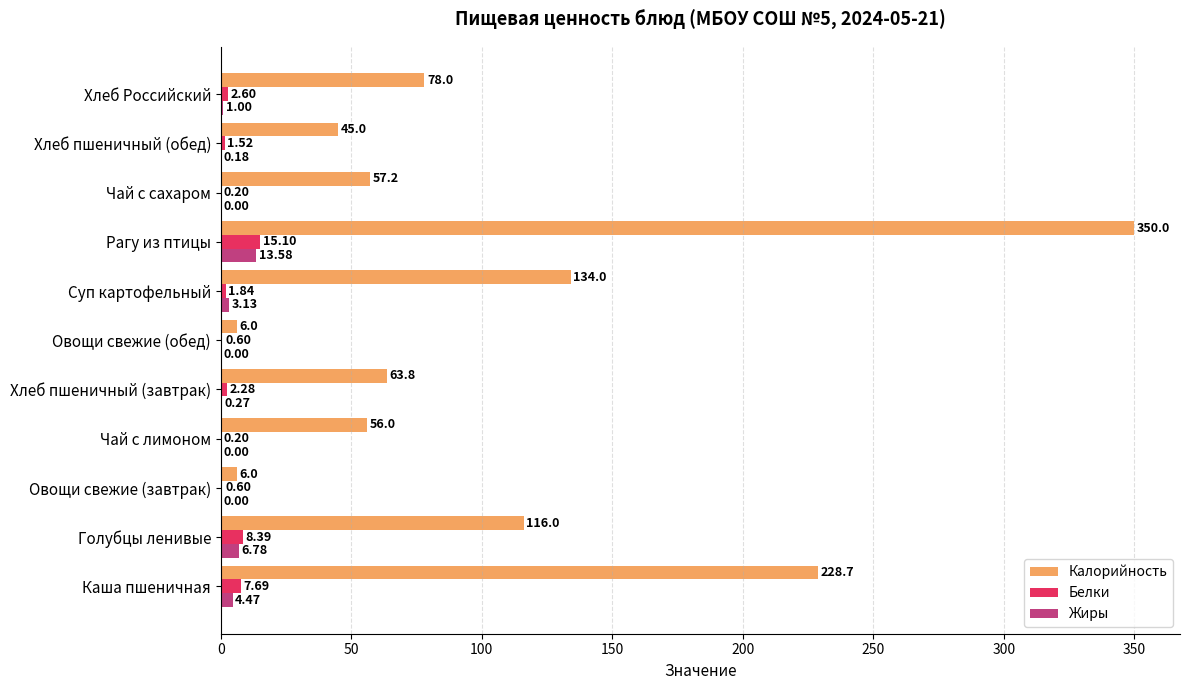

Which category has the highest value in the Калорийность series?

Рагу из птицы